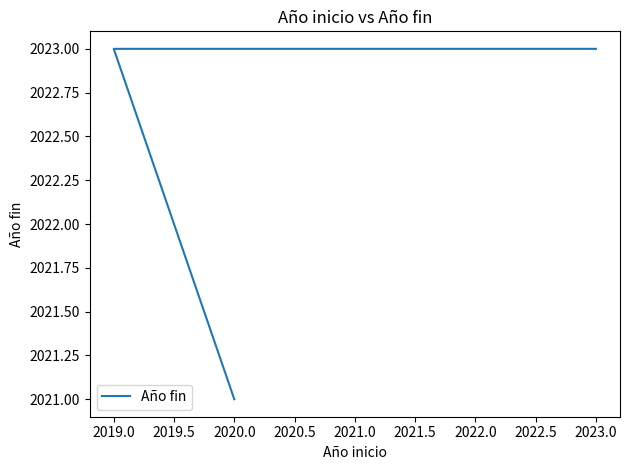

What value does the data have at 2019.0?

2023